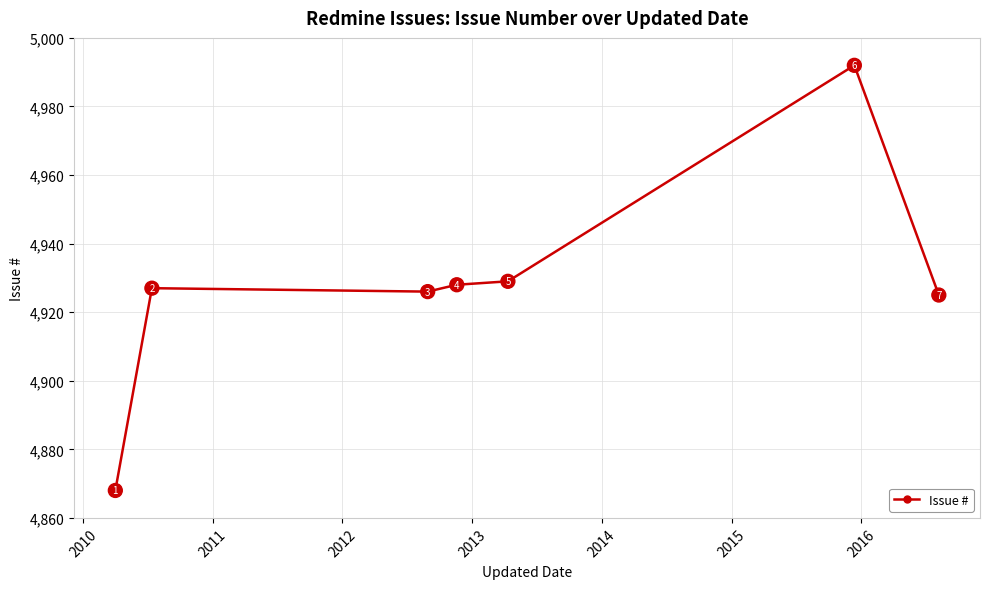

How many data points are less than 4927?

3